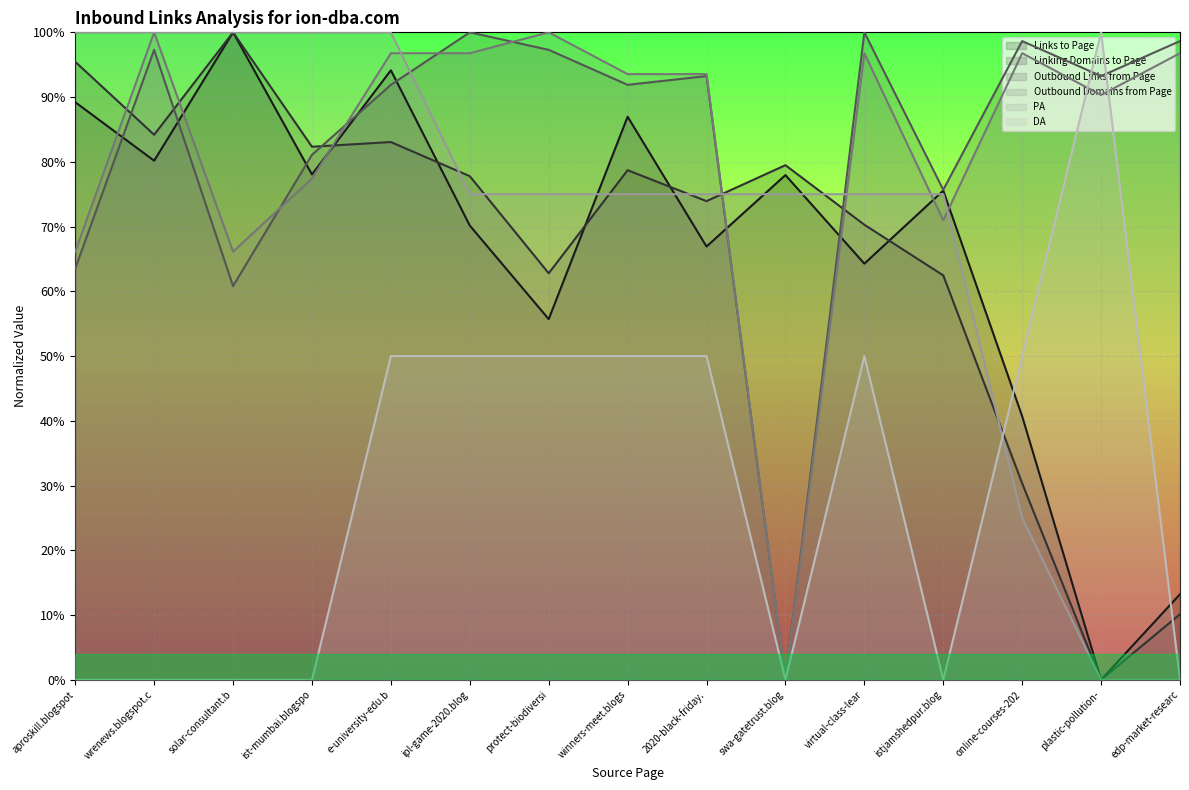

Read the Outbound Domains from Page value at 2020-black-friday..

0.9